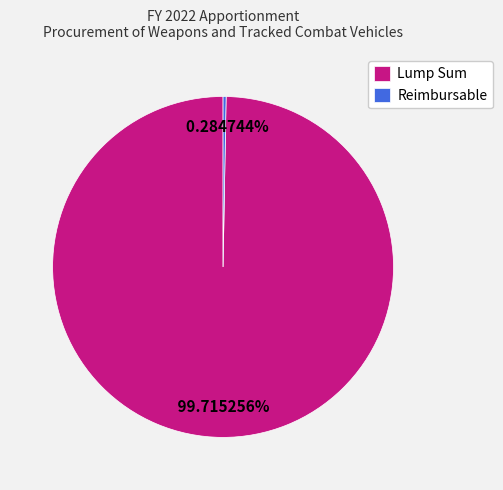

How many slices are in this pie chart?

2